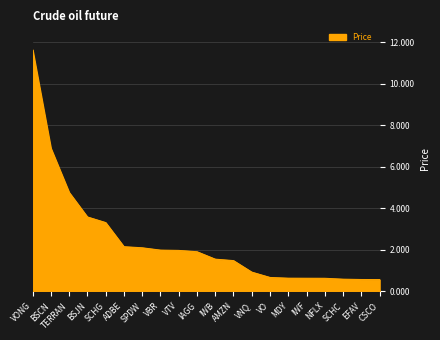

What is the label of the 17th point from the right?

BSJN